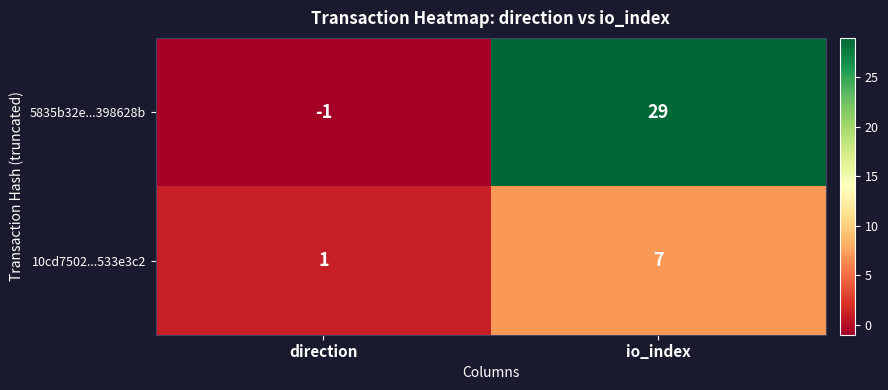

At how many categories does at least one series exceed 17?

1